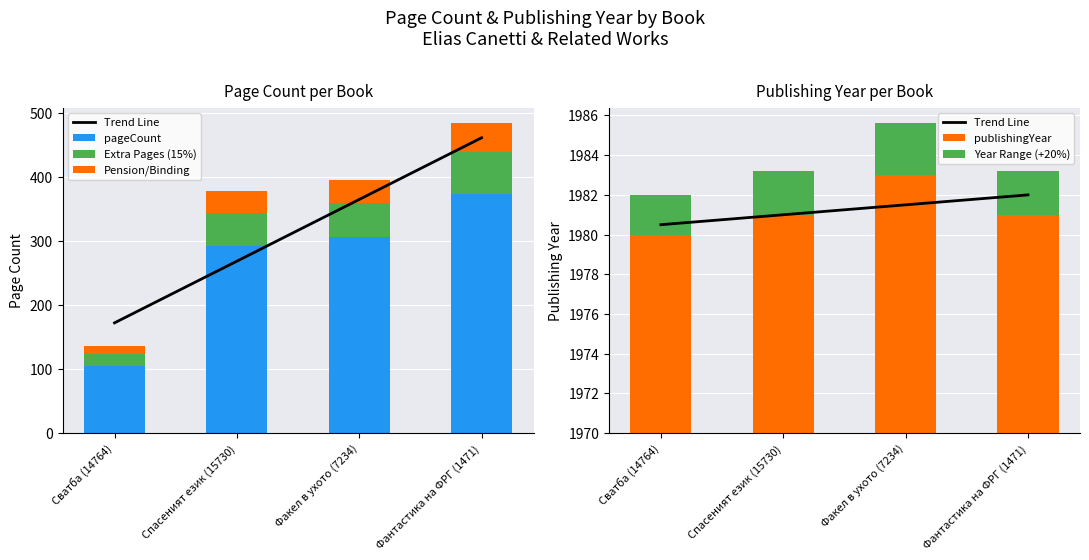

What is the difference between the highest and lowest values at Спасеният език (15730)?

1978.8